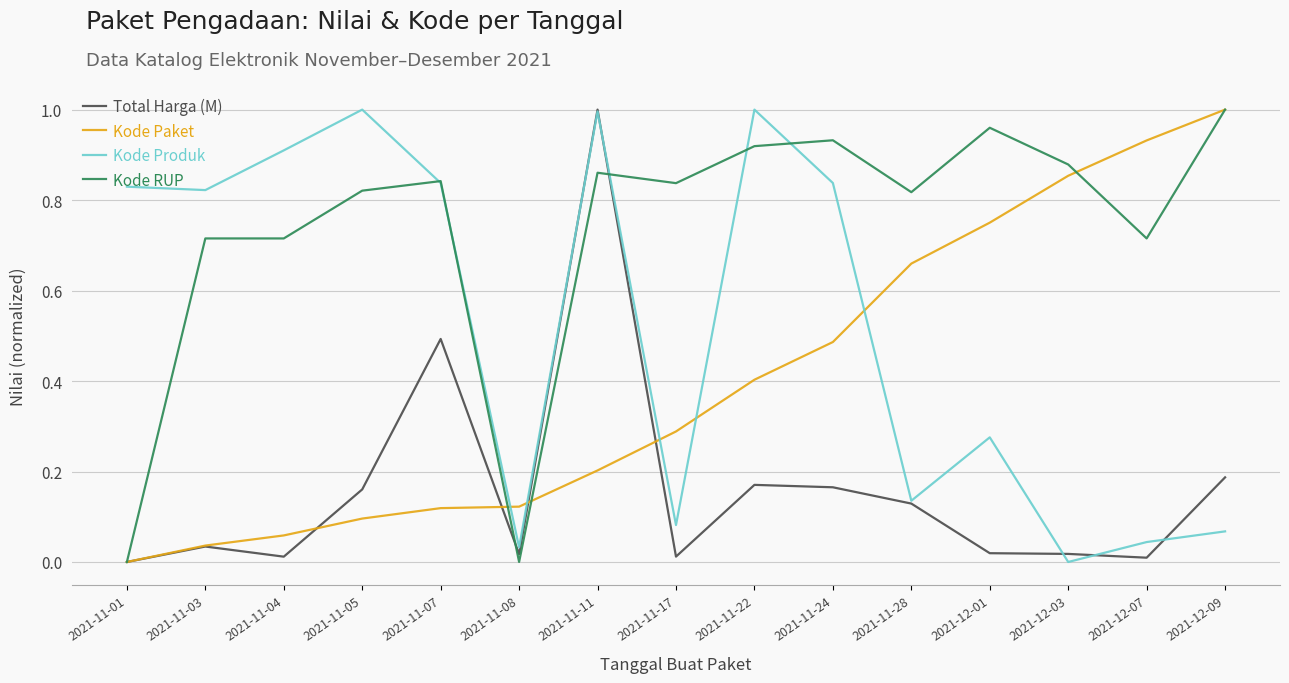

Rank the series by their average value, from highest to lowest.

Kode RUP, Kode Produk, Kode Paket, Total Harga (M)